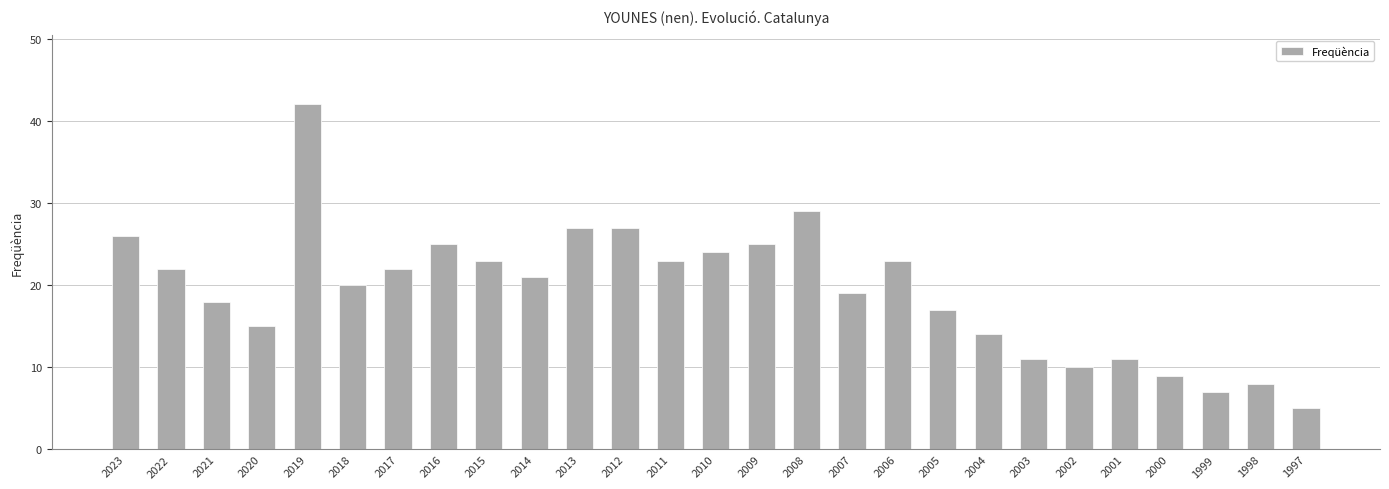

Between 2022 and 1998, which is larger?

2022